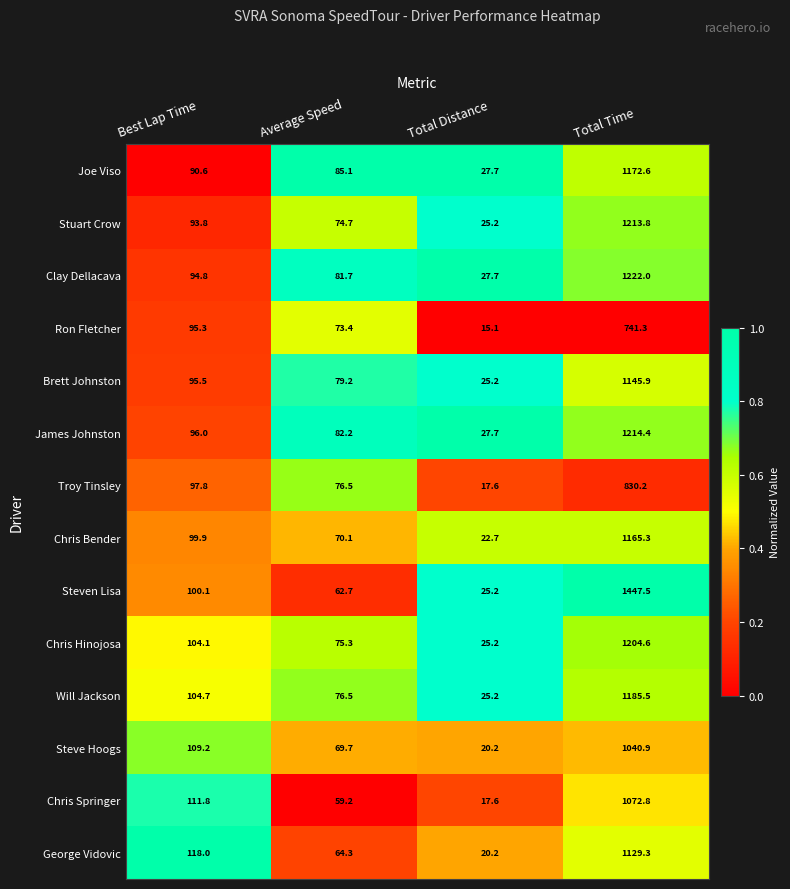

At which category is the sum across all series the highest?

Total Time